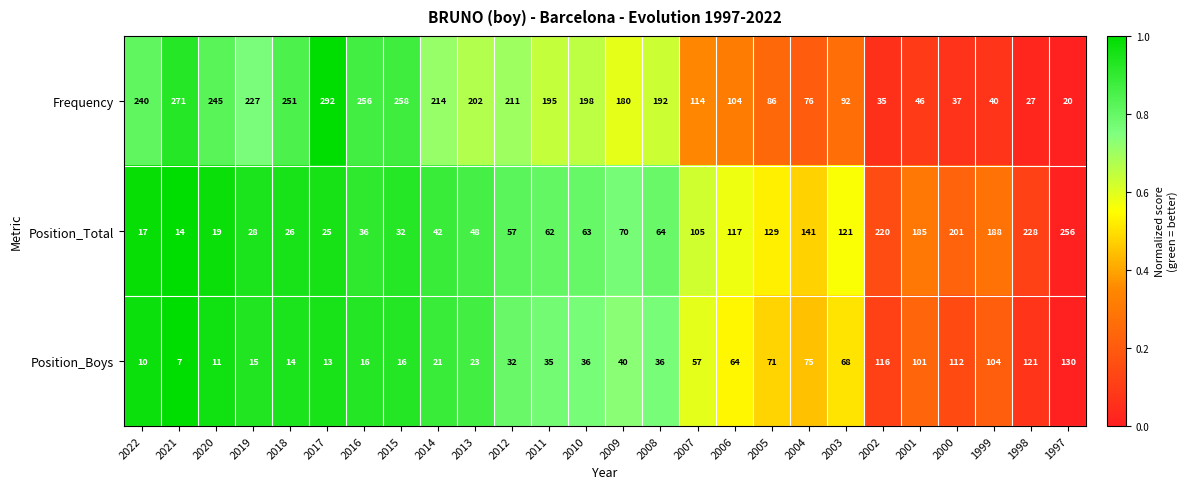

The value of Position_Boys at 2014 is 21. True or false?

True